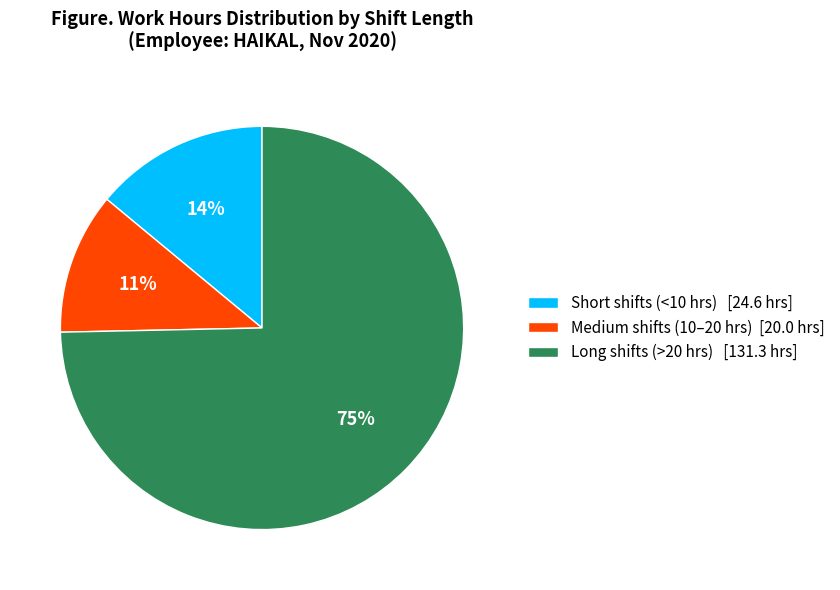

Which has a higher value, Short shifts (<10 hrs) [24.6 hrs] or Long shifts (>20 hrs) [131.3 hrs]?

Long shifts (>20 hrs) [131.3 hrs]